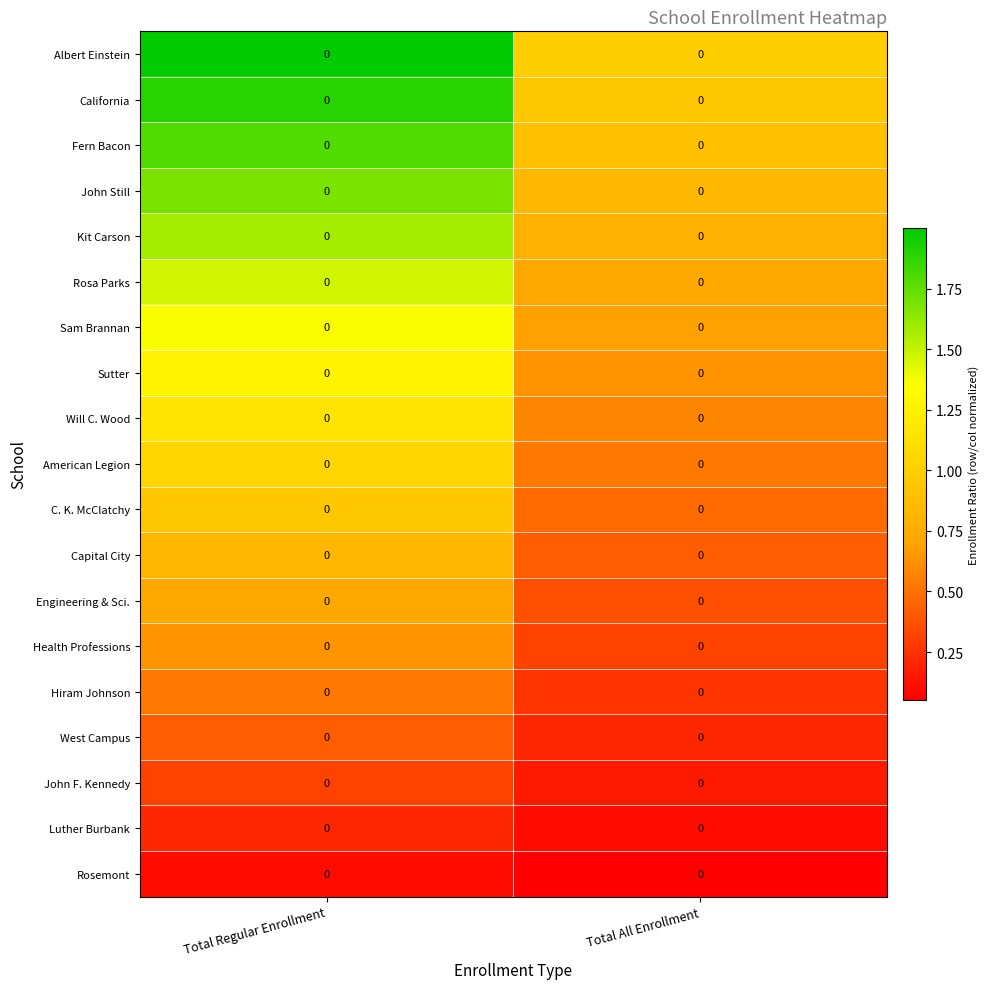

Reading left to right, what are all the values shown in this chart?

Albert Einstein: Total Regular Enrollment=0.0	Total All Enrollment=0.0
California: Total Regular Enrollment=0.0	Total All Enrollment=0.0
Fern Bacon: Total Regular Enrollment=0.0	Total All Enrollment=0.0
John Still: Total Regular Enrollment=0.0	Total All Enrollment=0.0
Kit Carson: Total Regular Enrollment=0.0	Total All Enrollment=0.0
Rosa Parks: Total Regular Enrollment=0.0	Total All Enrollment=0.0
Sam Brannan: Total Regular Enrollment=0.0	Total All Enrollment=0.0
Sutter: Total Regular Enrollment=0.0	Total All Enrollment=0.0
Will C. Wood: Total Regular Enrollment=0.0	Total All Enrollment=0.0
American Legion: Total Regular Enrollment=0.0	Total All Enrollment=0.0
C. K. McClatchy: Total Regular Enrollment=0.0	Total All Enrollment=0.0
Capital City: Total Regular Enrollment=0.0	Total All Enrollment=0.0
Engineering & Sci.: Total Regular Enrollment=0.0	Total All Enrollment=0.0
Health Professions: Total Regular Enrollment=0.0	Total All Enrollment=0.0
Hiram Johnson: Total Regular Enrollment=0.0	Total All Enrollment=0.0
West Campus: Total Regular Enrollment=0.0	Total All Enrollment=0.0
John F. Kennedy: Total Regular Enrollment=0.0	Total All Enrollment=0.0
Luther Burbank: Total Regular Enrollment=0.0	Total All Enrollment=0.0
Rosemont: Total Regular Enrollment=0.0	Total All Enrollment=0.0